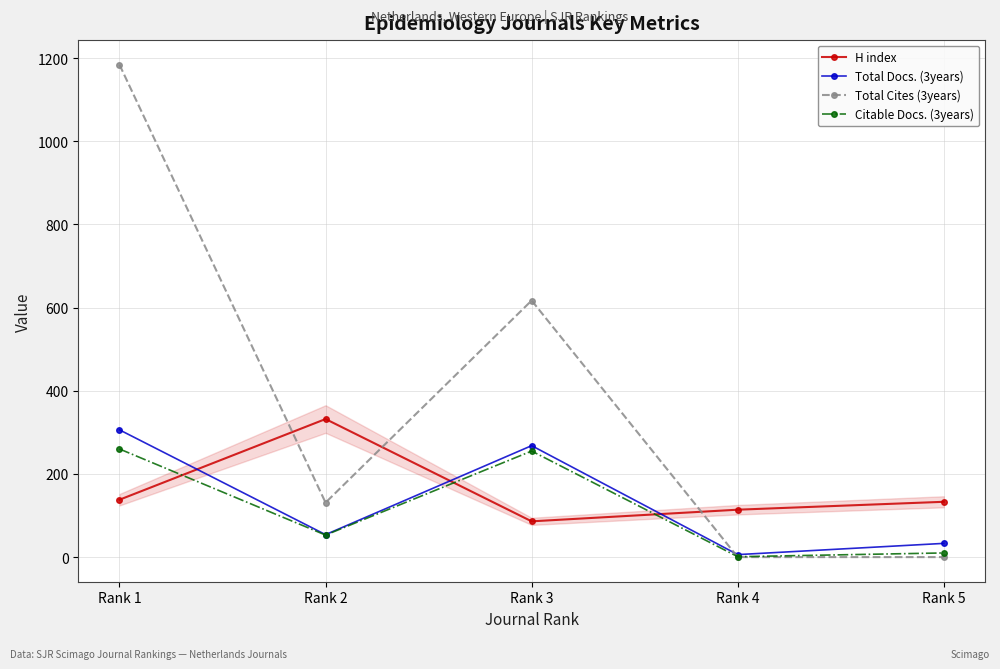

How many lines are shown in the chart?

4